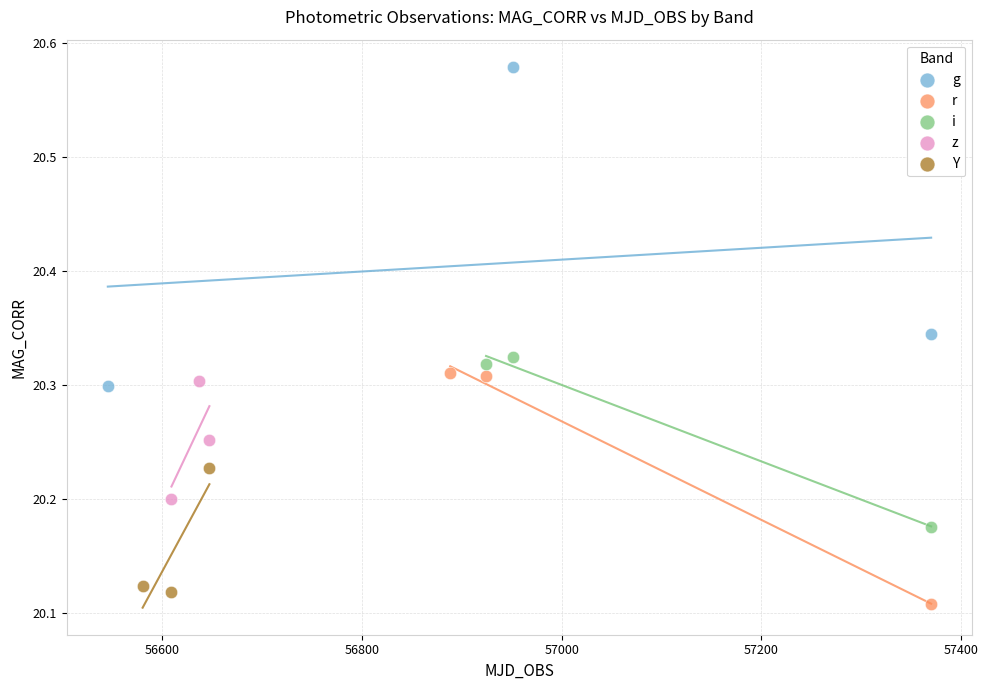

What are all the series names shown in the legend?

g, r, i, z, Y